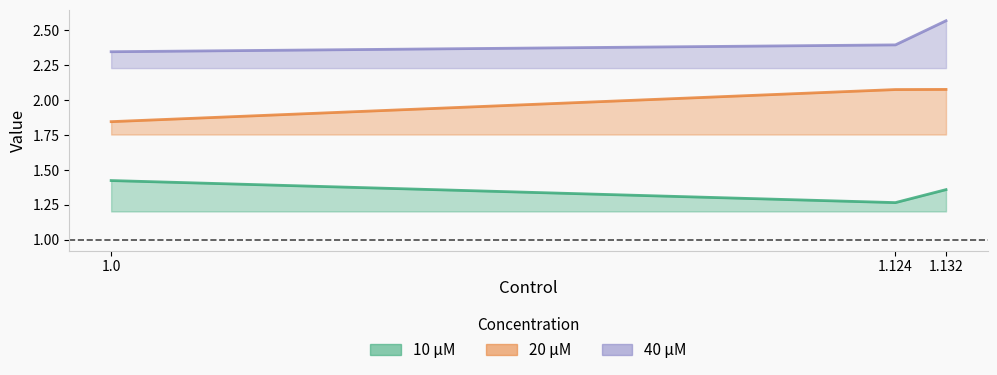

List the series in order of their peak value, lowest first.

10 μM, 20 μM, 40 μM